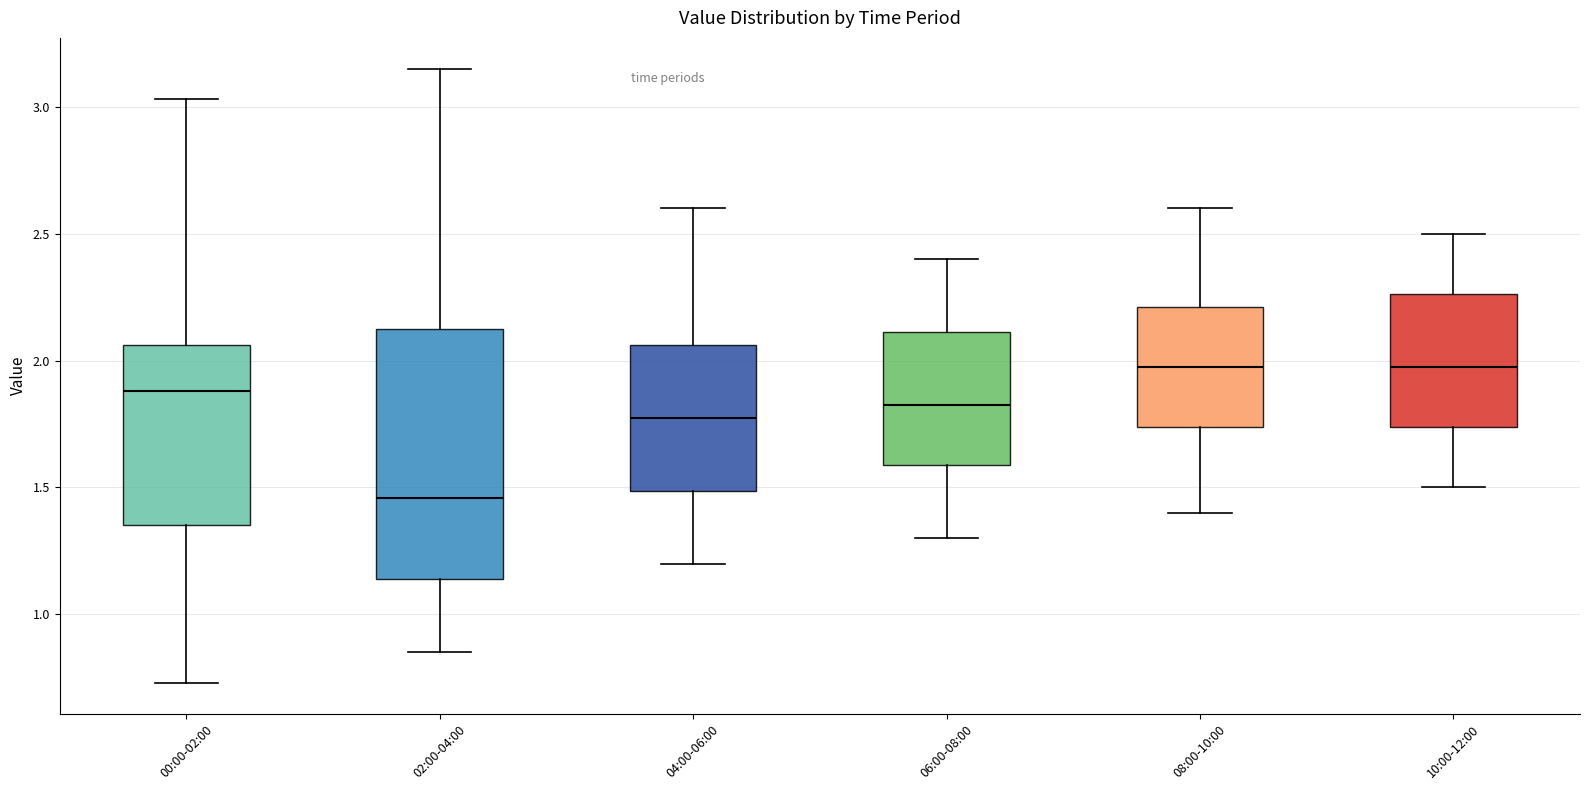

Which box is the tallest, from its lower edge to its upper edge?

02:00-04:00